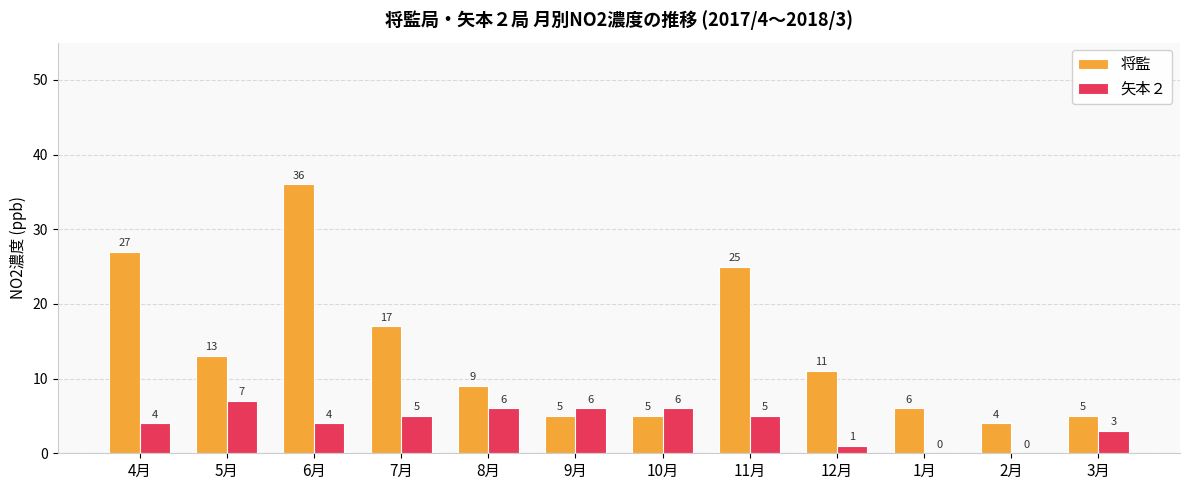

Which series has the largest range (max minus min)?

将監